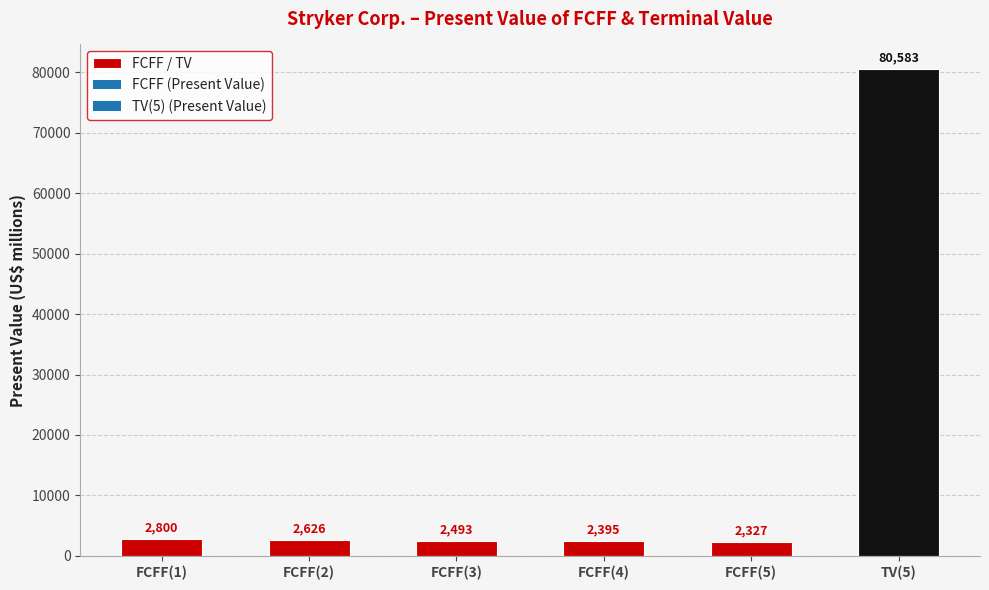

The value at FCFF(5) is 2327. True or false?

True